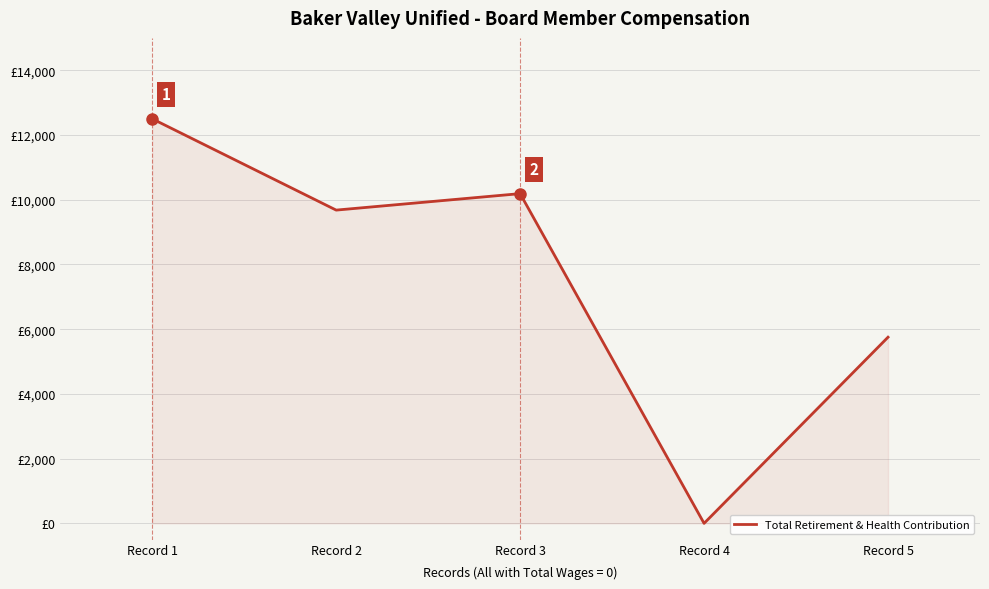

List the labels in order of value, smallest first.

Record 4, Record 5, Record 2, Record 3, Record 1